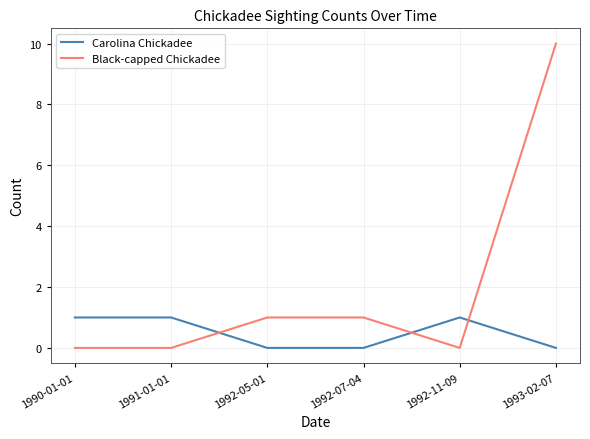

Which series has the widest spread of values?

Black-capped Chickadee